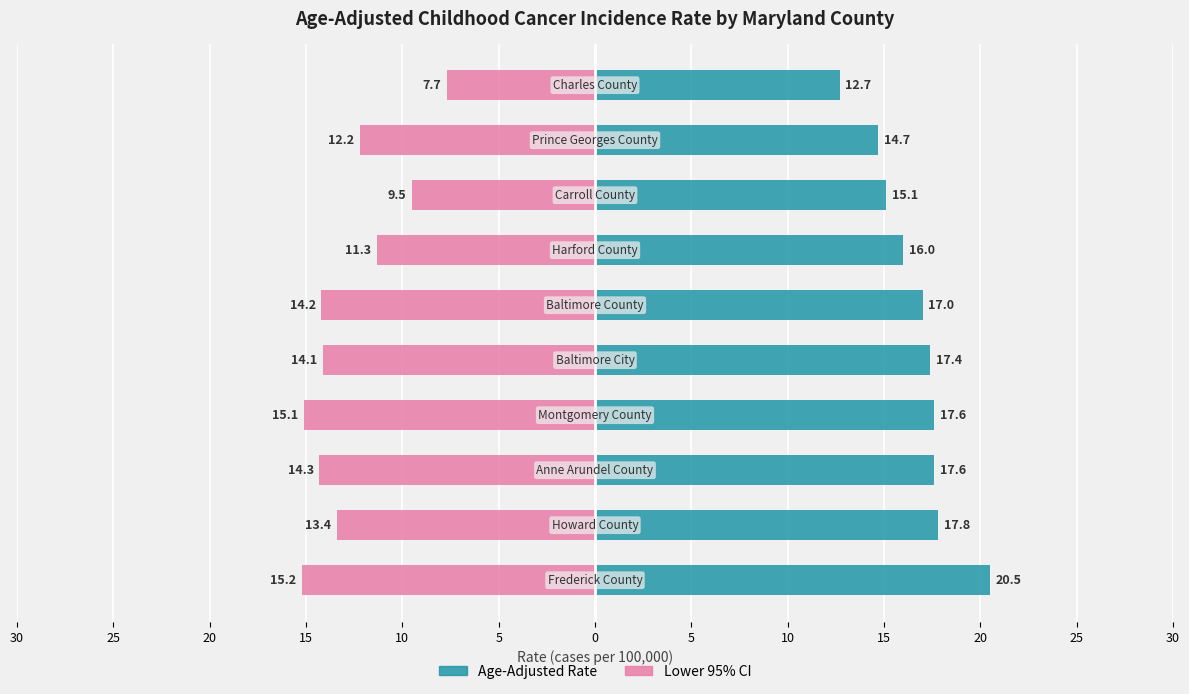

Is the value of Lower 95% CI at 15 greater than the value of Age-Adjusted Rate at 15?

No